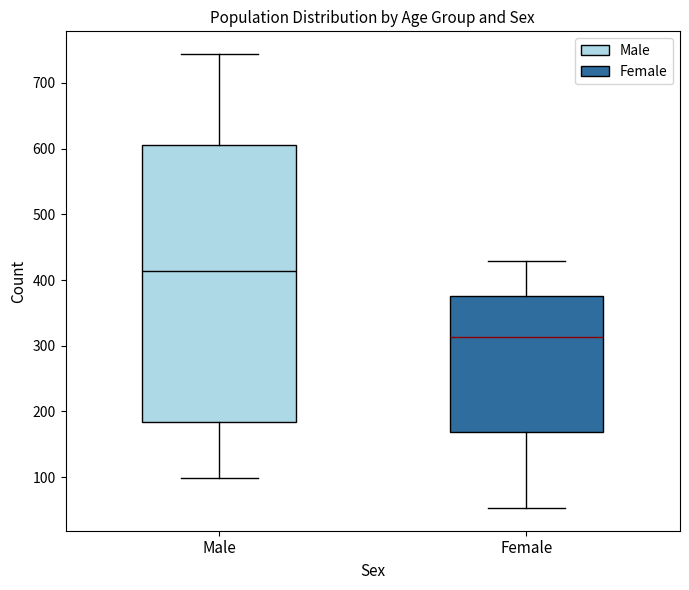

Where does the median line of the box for Male sit on the y-axis? The values are not printed on the chart, so give them approximately, as read against the axis.

410